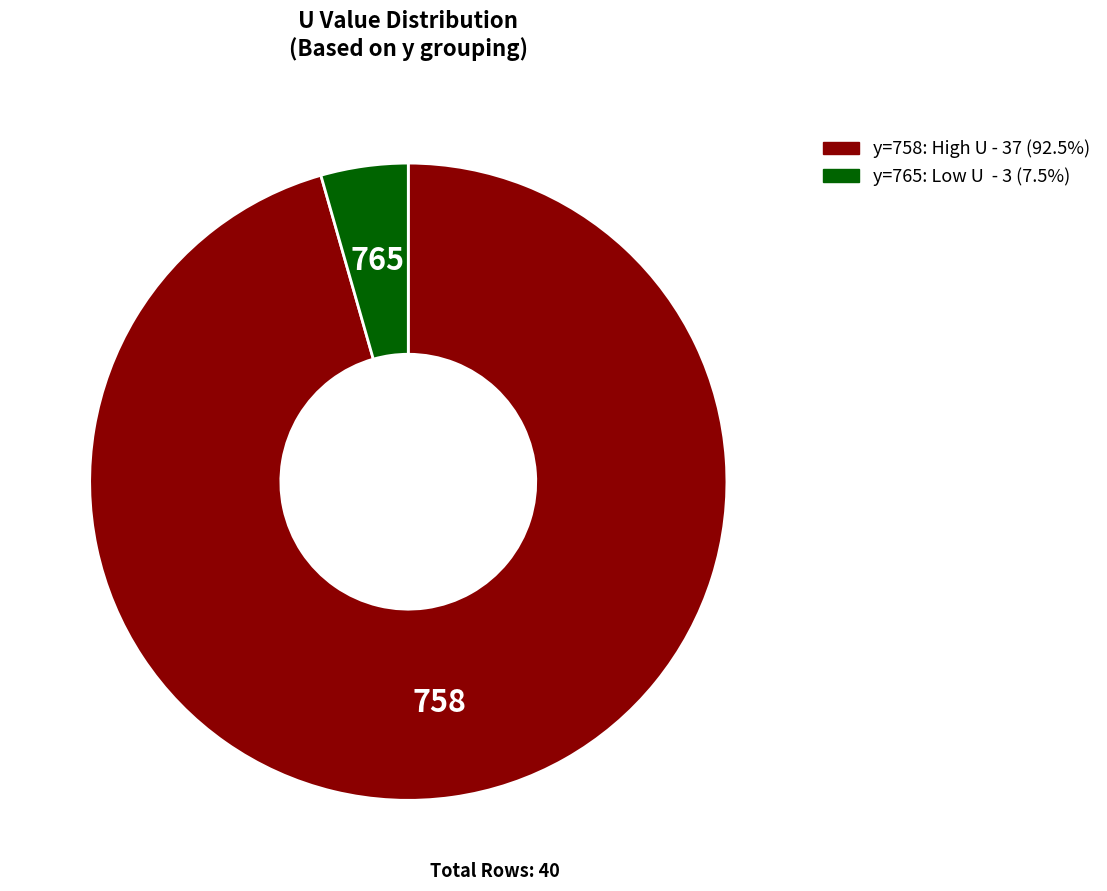

Count the number of slices in the pie.

2